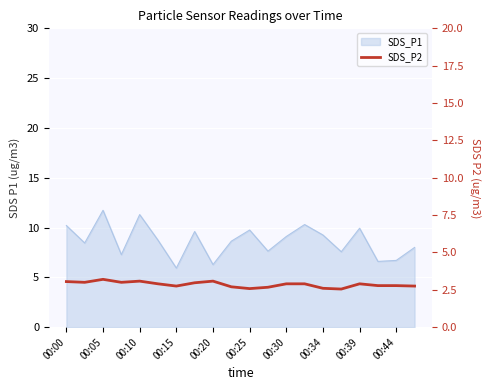

True or false: the data shows 2.9 at 00:39.

True